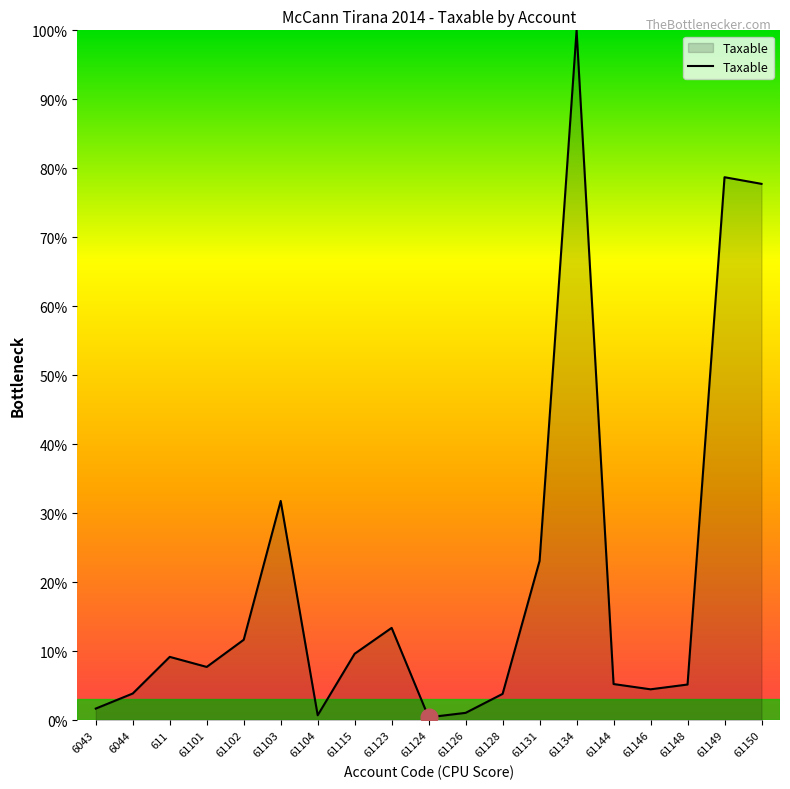

True or false: the data shows 3.7 at 611.

False